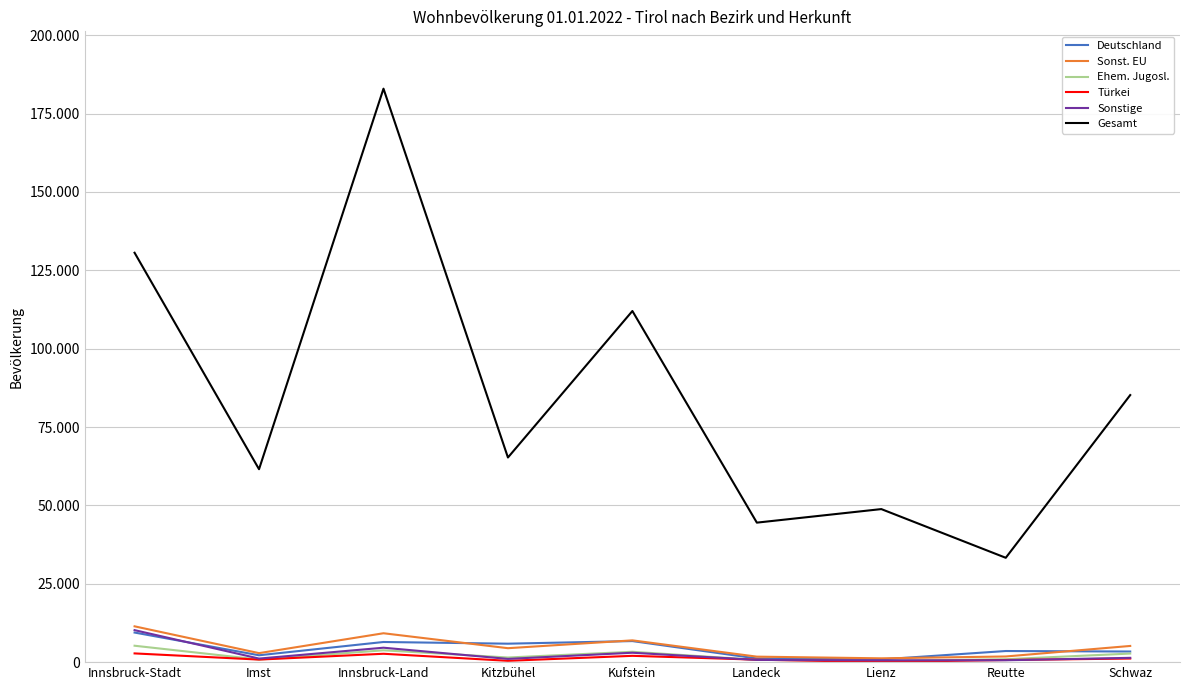

Where do Sonstige and Deutschland first cross each other?

Innsbruck-Stadt and Imst